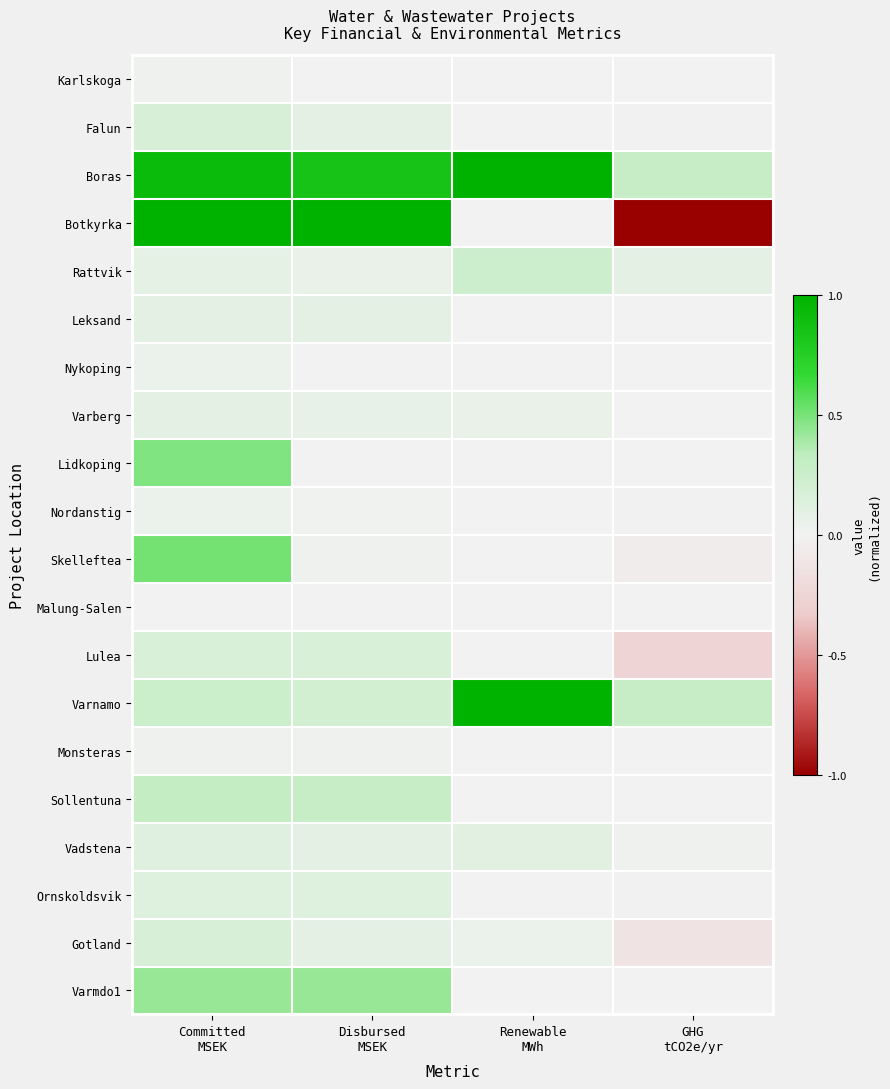

Reading right to left, transcribe all the data shown in this chart.

Karlskoga: GHG
tCO2e/yr=0.0	Renewable
MWh=0.0	Disbursed
MSEK=0.0	Committed
MSEK=0.0
Falun: GHG
tCO2e/yr=-0.0	Renewable
MWh=0.0	Disbursed
MSEK=0.1	Committed
MSEK=0.2
Boras: GHG
tCO2e/yr=0.3	Renewable
MWh=1.0	Disbursed
MSEK=0.8	Committed
MSEK=0.9
Botkyrka: GHG
tCO2e/yr=-1.0	Renewable
MWh=0.0	Disbursed
MSEK=1.0	Committed
MSEK=1.0
Rattvik: GHG
tCO2e/yr=0.1	Renewable
MWh=0.2	Disbursed
MSEK=0.1	Committed
MSEK=0.1
Leksand: GHG
tCO2e/yr=0.0	Renewable
MWh=0.0	Disbursed
MSEK=0.1	Committed
MSEK=0.1
Nykoping: GHG
tCO2e/yr=0.0	Renewable
MWh=0.0	Disbursed
MSEK=0.0	Committed
MSEK=0.0
Varberg: GHG
tCO2e/yr=0.0	Renewable
MWh=0.1	Disbursed
MSEK=0.1	Committed
MSEK=0.1
Lidkoping: GHG
tCO2e/yr=0.0	Renewable
MWh=0.0	Disbursed
MSEK=0.0	Committed
MSEK=0.5
Nordanstig: GHG
tCO2e/yr=-0.0	Renewable
MWh=0.0	Disbursed
MSEK=0.0	Committed
MSEK=0.0
Skelleftea: GHG
tCO2e/yr=-0.1	Renewable
MWh=0.0	Disbursed
MSEK=0.0	Committed
MSEK=0.5
Malung-Salen: GHG
tCO2e/yr=0.0	Renewable
MWh=0.0	Disbursed
MSEK=0.0	Committed
MSEK=0.0
Lulea: GHG
tCO2e/yr=-0.3	Renewable
MWh=0.0	Disbursed
MSEK=0.2	Committed
MSEK=0.2
Varnamo: GHG
tCO2e/yr=0.3	Renewable
MWh=1.0	Disbursed
MSEK=0.2	Committed
MSEK=0.2
Monsteras: GHG
tCO2e/yr=0.0	Renewable
MWh=0.0	Disbursed
MSEK=0.0	Committed
MSEK=0.0
Sollentuna: GHG
tCO2e/yr=0.0	Renewable
MWh=0.0	Disbursed
MSEK=0.3	Committed
MSEK=0.3
Vadstena: GHG
tCO2e/yr=0.0	Renewable
MWh=0.1	Disbursed
MSEK=0.1	Committed
MSEK=0.1
Ornskoldsvik: GHG
tCO2e/yr=-0.0	Renewable
MWh=0.0	Disbursed
MSEK=0.1	Committed
MSEK=0.1
Gotland: GHG
tCO2e/yr=-0.1	Renewable
MWh=0.0	Disbursed
MSEK=0.1	Committed
MSEK=0.2
Varmdo1: GHG
tCO2e/yr=0.0	Renewable
MWh=0.0	Disbursed
MSEK=0.4	Committed
MSEK=0.4